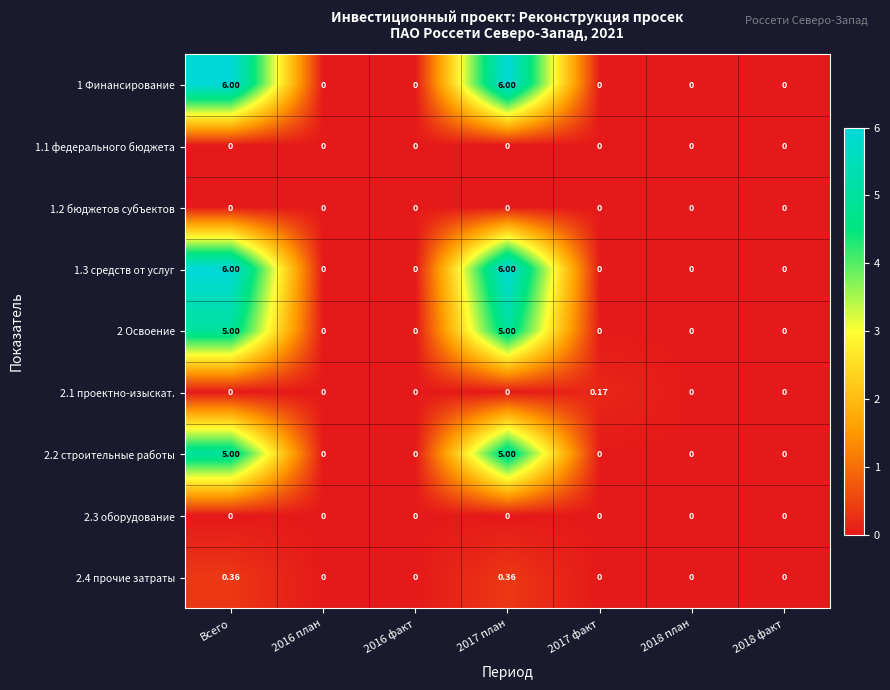

At which category is the sum across all series the highest?

Всего